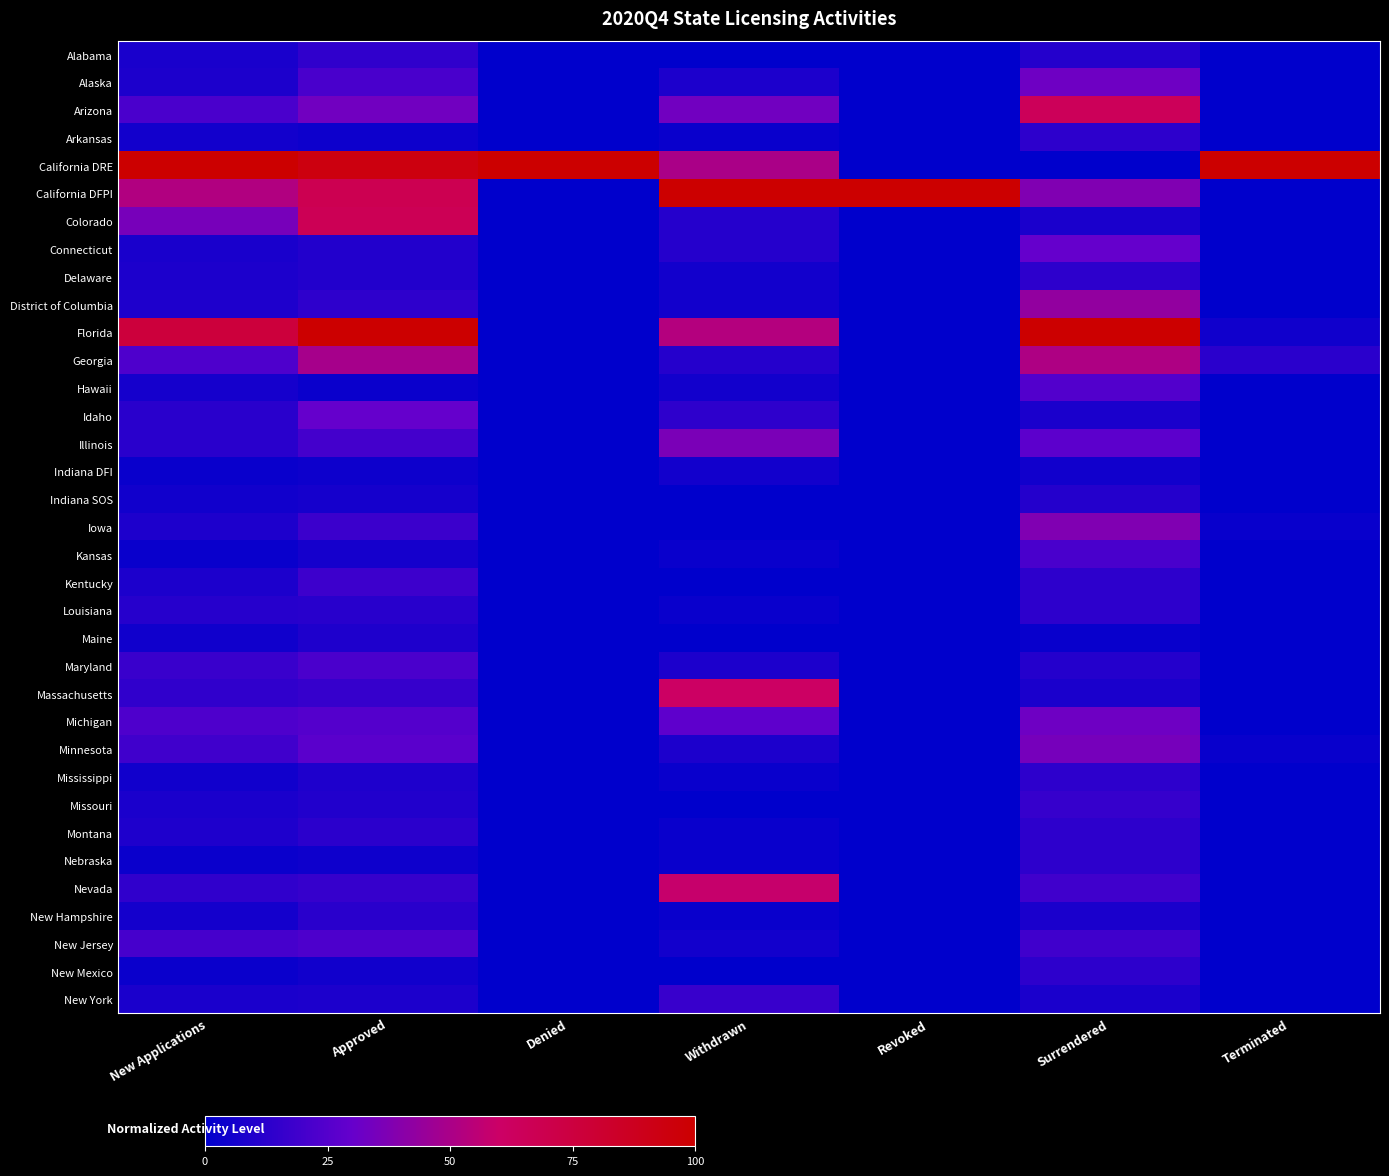

How many categories are shown in the chart?

7